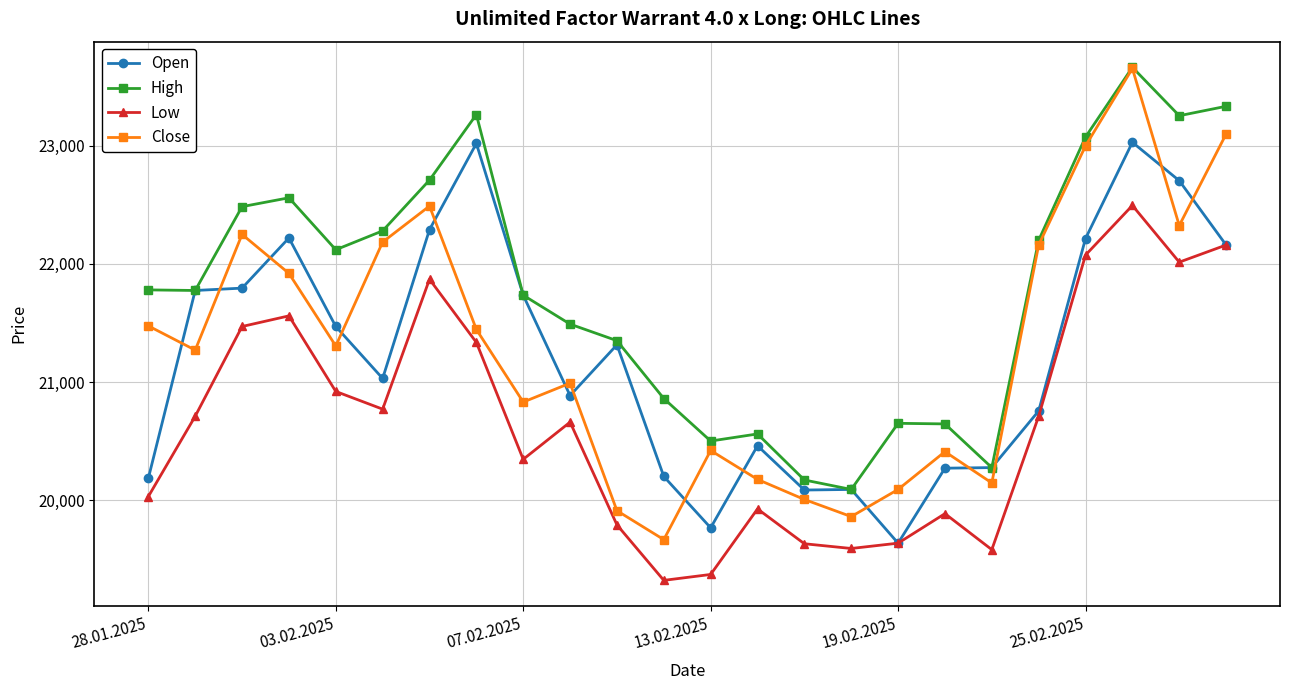

True or false: Open and Close intersect in this chart.

True